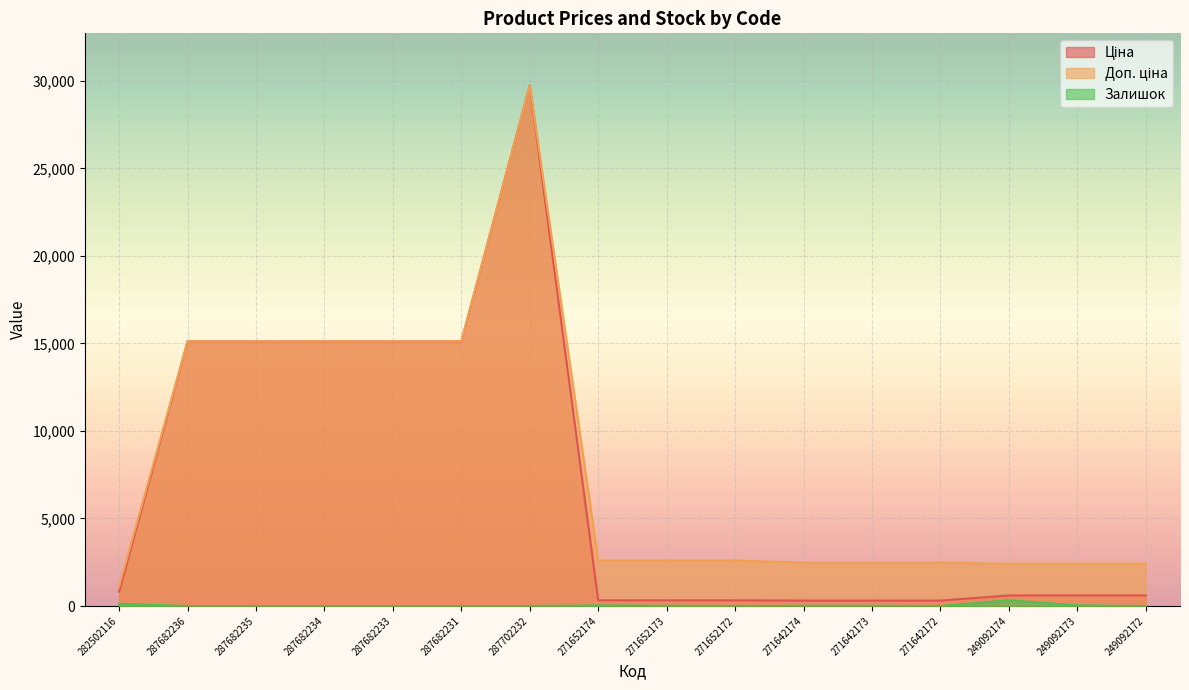

What are all the series names shown in the legend?

Ціна, Доп. ціна, Залишок